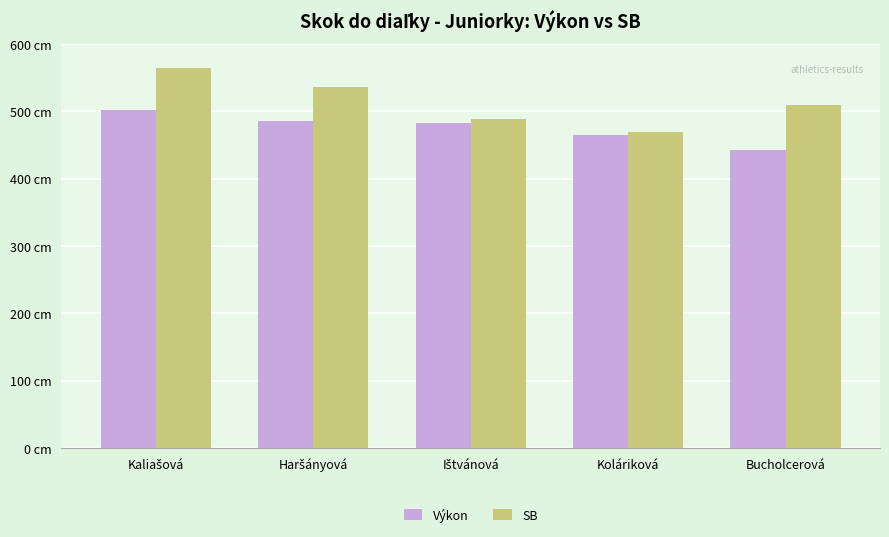

What are all the series names shown in the legend?

Výkon, SB